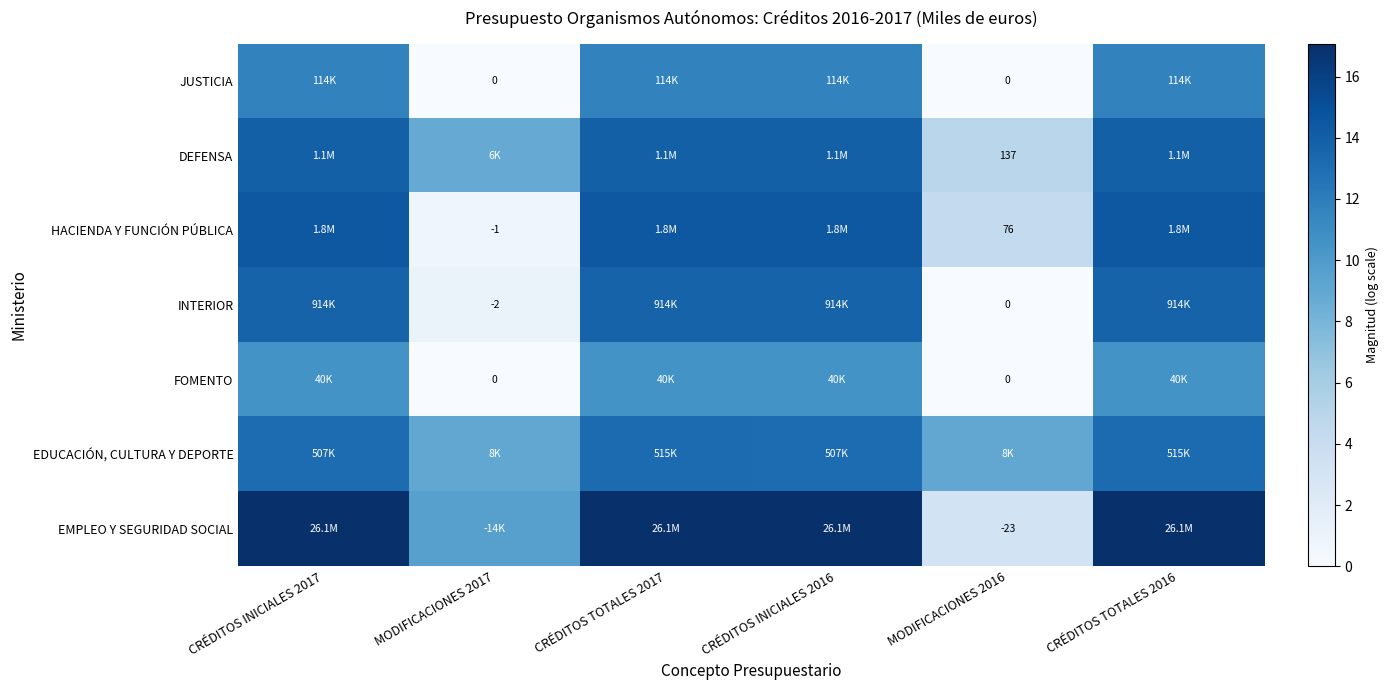

The INTERIOR series shows 13.7 at CRÉDITOS INICIALES 2017. True or false?

True